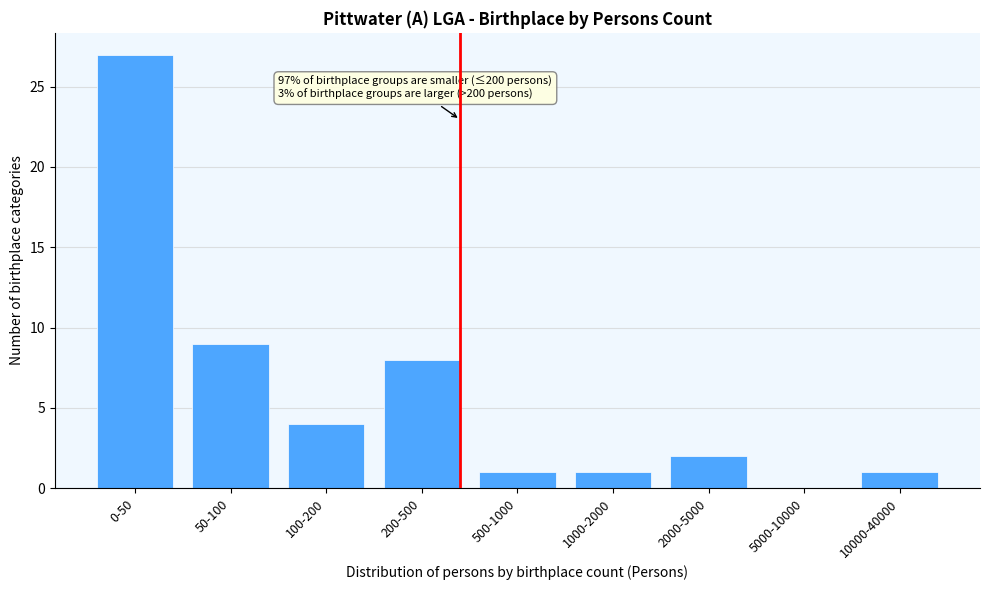

Reading right to left, list all the values displayed in this chart.

10000-40000=1	5000-10000=0	2000-5000=2	1000-2000=1	500-1000=1	200-500=8	100-200=4	50-100=9	0-50=27